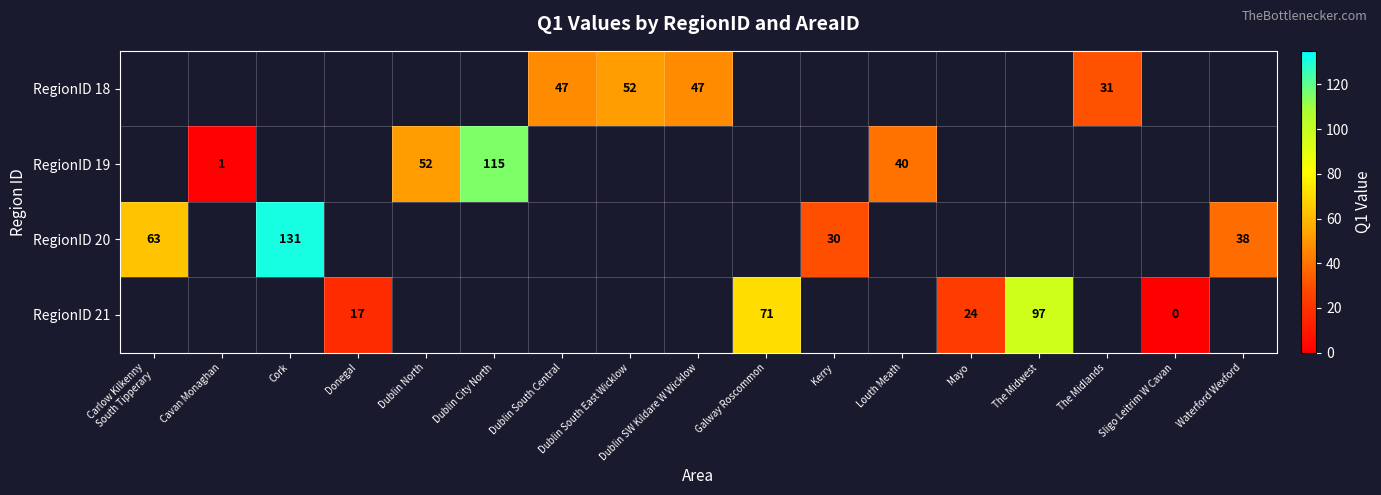

Is it true that RegionID 20 equals 6 at Kerry?

False